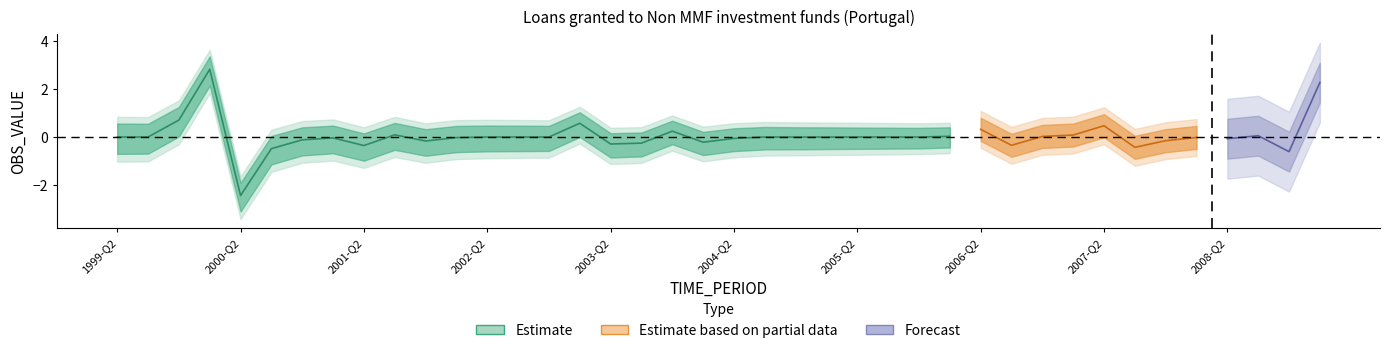

Rank the categories by value from highest to lowest.

2000-Q1, 2009-Q1, 1999-Q4, 2003-Q1, 2007-Q2, 2006-Q2, 2003-Q4, 2001-Q3, 2007-Q1, 2008-Q3, 2006-Q1, 2006-Q4, 2004-Q3, 2002-Q3, 2002-Q4, 2005-Q1, 2005-Q4, 1999-Q2, 2005-Q3, 2002-Q2, 1999-Q3, 2005-Q2, 2004-Q4, 2008-Q1, 2002-Q1, 2001-Q1, 2004-Q2, 2008-Q2, 2000-Q4, 2007-Q4, 2001-Q4, 2004-Q1, 2003-Q3, 2003-Q2, 2006-Q3, 2001-Q2, 2007-Q3, 2000-Q3, 2008-Q4, 2000-Q2